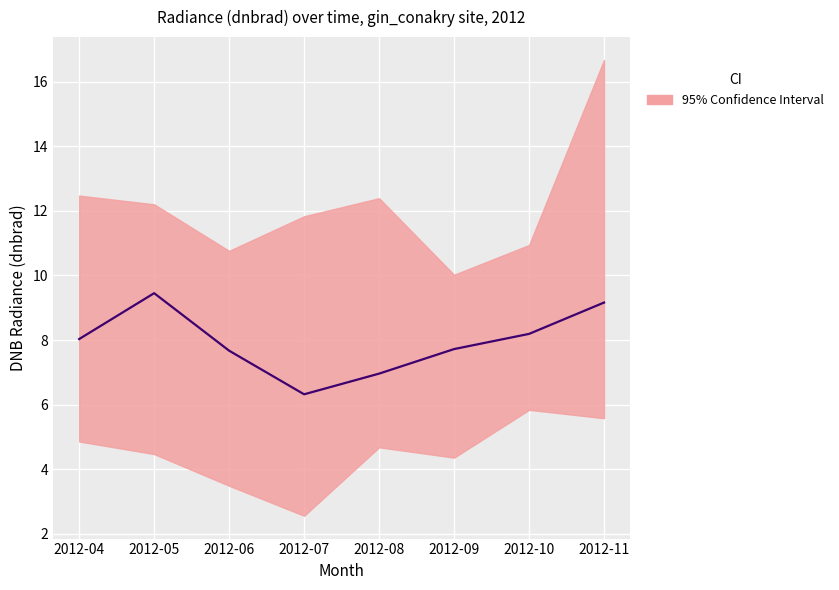

Rank the categories by value from lowest to highest.

2012-07, 2012-08, 2012-06, 2012-09, 2012-04, 2012-10, 2012-11, 2012-05